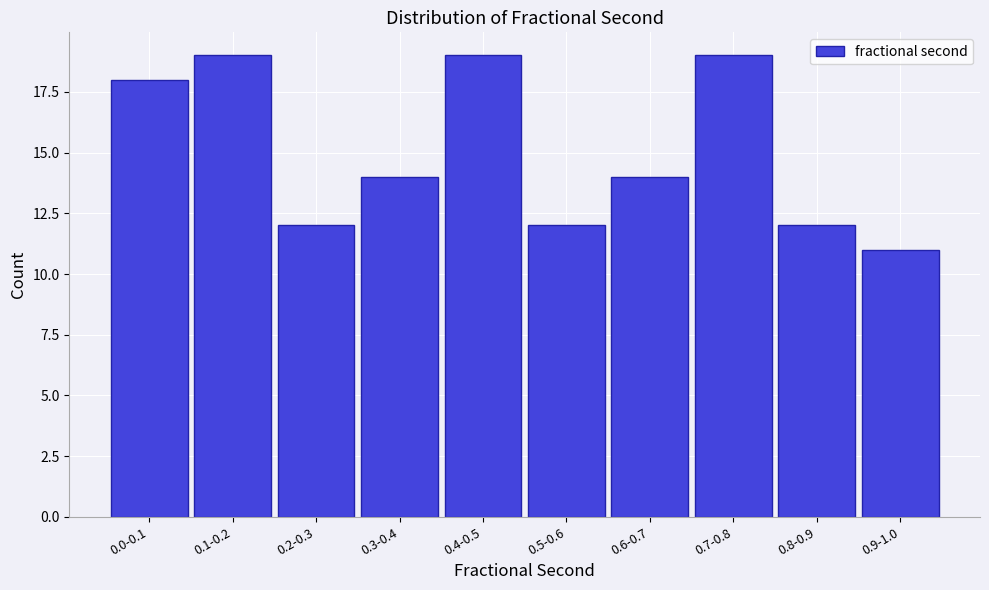

Reading left to right, what are all the values shown in this chart?

18	19	12	14	19	12	14	19	12	11